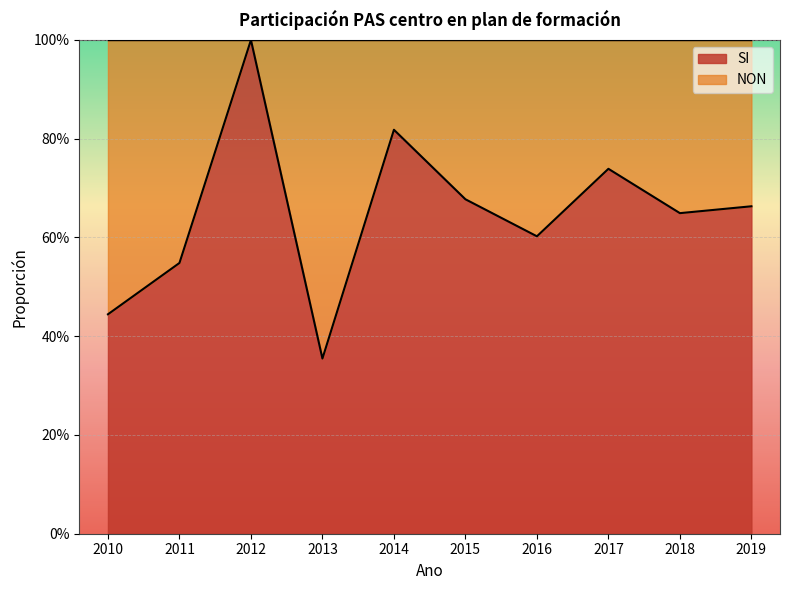

Reading left to right, transcribe all the data shown in this chart.

2010=0.4	2011=0.5	2012=1.0	2013=0.4	2014=0.8	2015=0.7	2016=0.6	2017=0.7	2018=0.6	2019=0.7